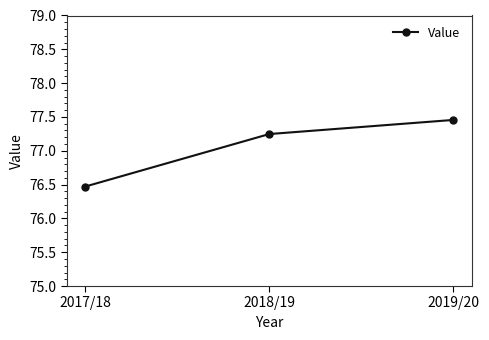

The chart shows a value of 128.9 at 2017/18. True or false?

False